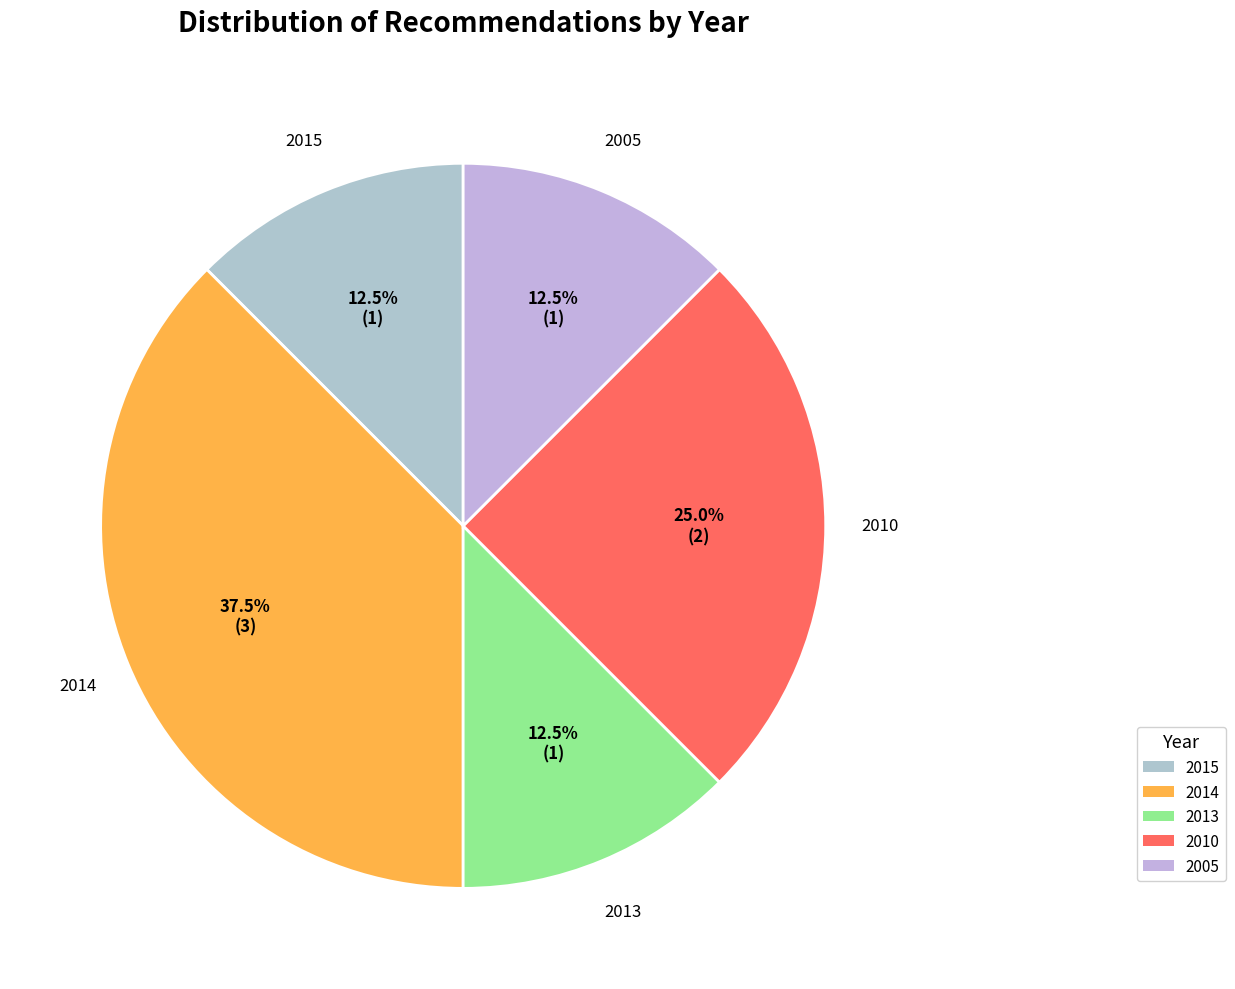

The 2015 slice represents 3% of the pie. True or false?

False